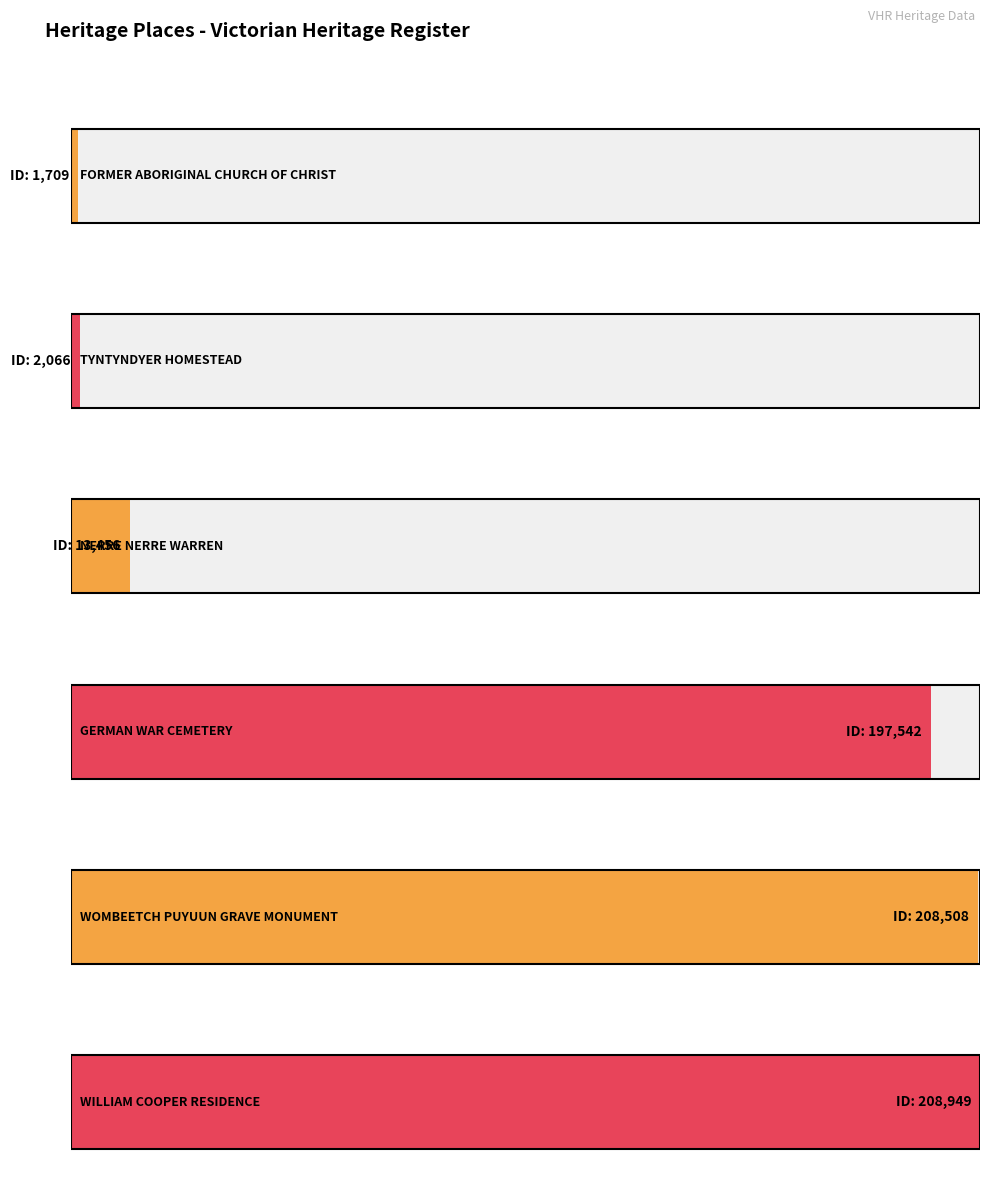

What is the change in value from WOMBEETCH PUYUUN
GRAVE MONUMENT to WILLIAM COOPER
RESIDENCE?

+441